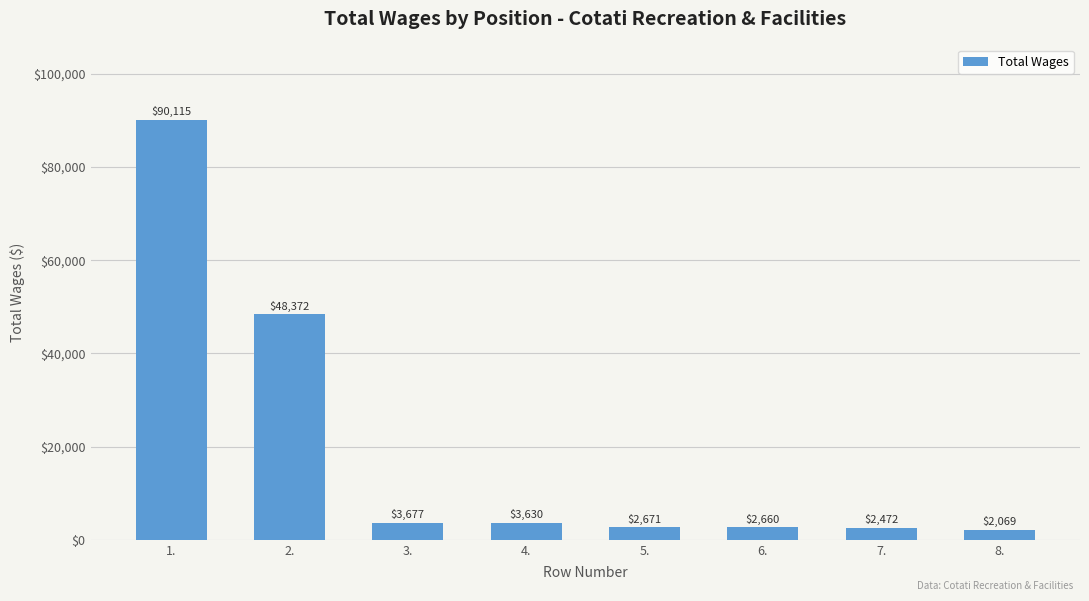

What is the greatest value displayed?

90115